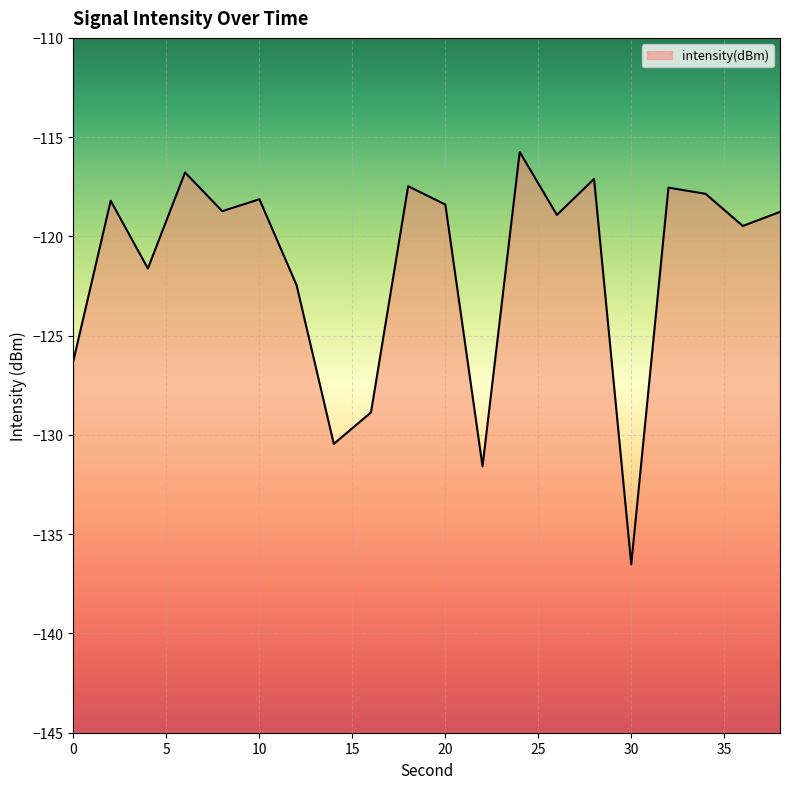

Where is the first local minimum?

4